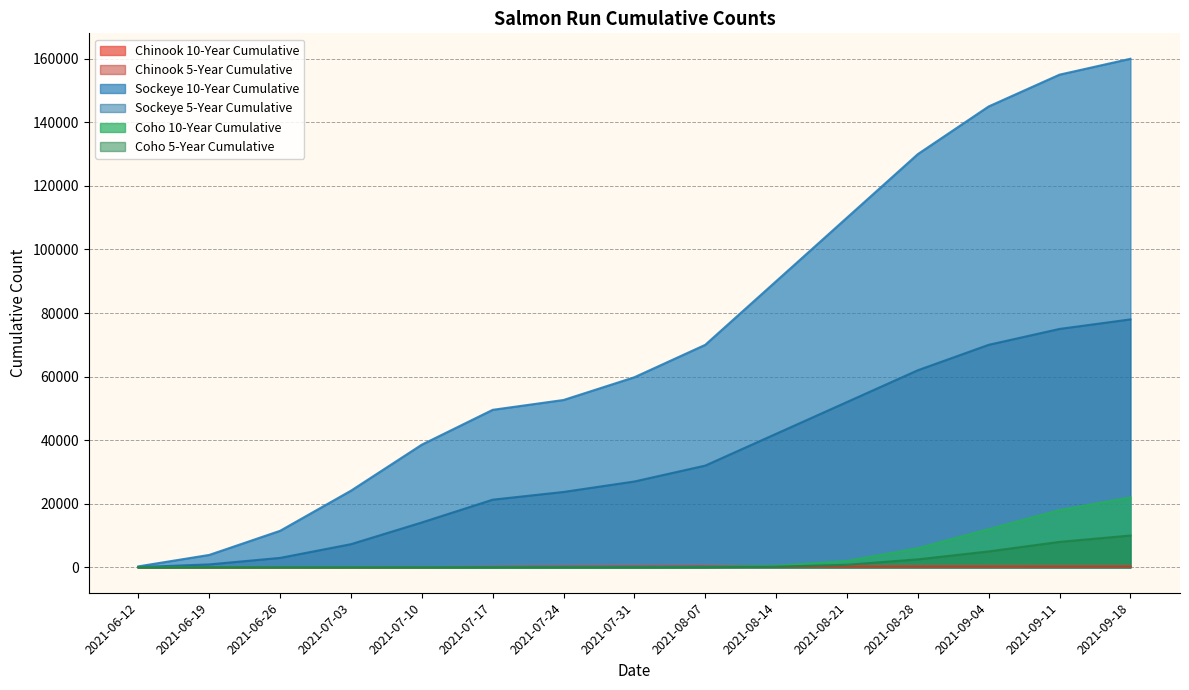

How many values in the Chinook 10-Year Cumulative series exceed 280?

7